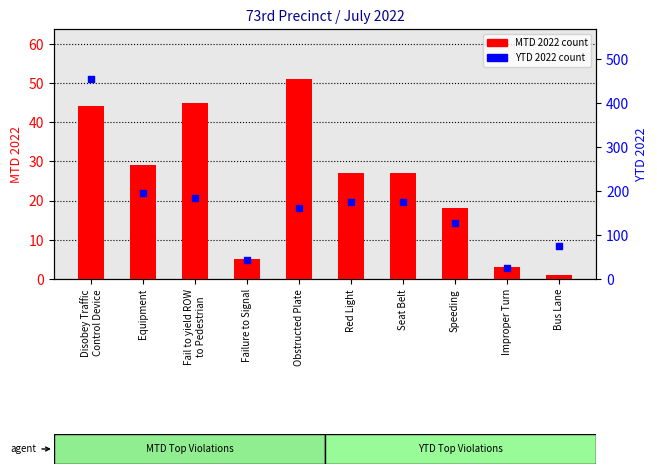

What are all the series names shown in the legend?

MTD 2022, YTD 2022